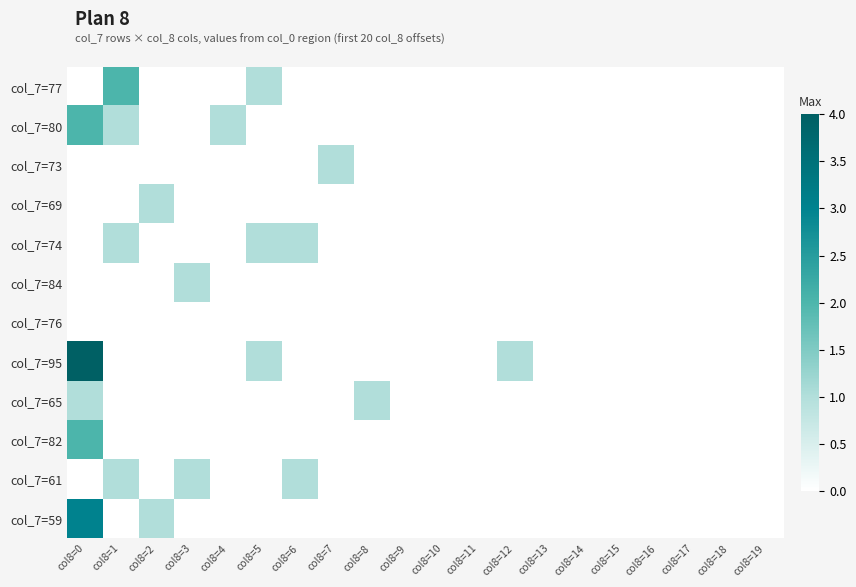

What is the difference between the highest and lowest values at col8=8?

1